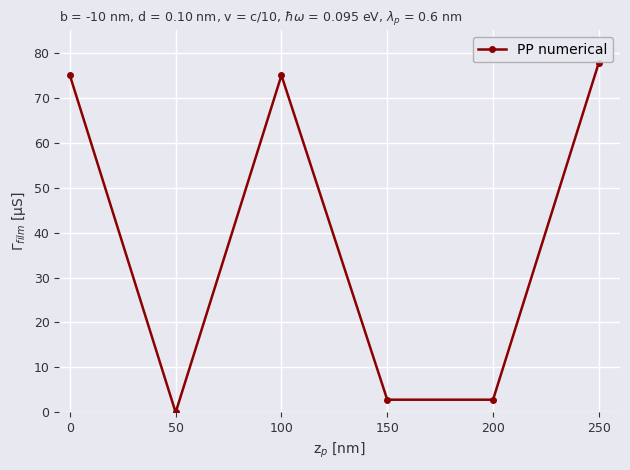

What is the maximum value shown in the chart?

77.8